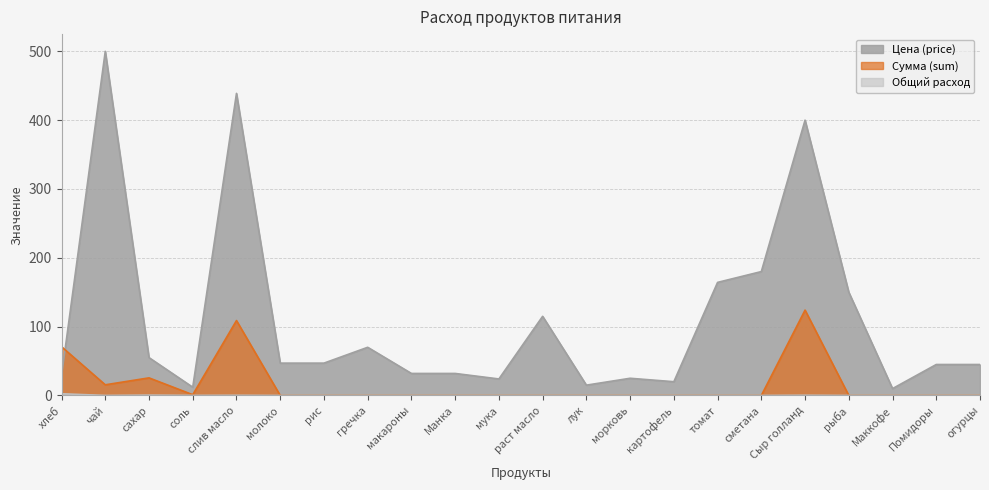

What is the label of the 17th point from the right?

молоко